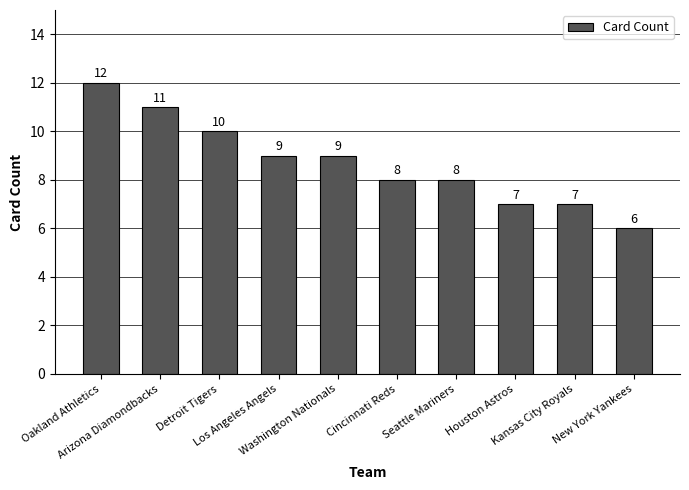

What is the change in value from Los Angeles Angels to Seattle Mariners?

-1